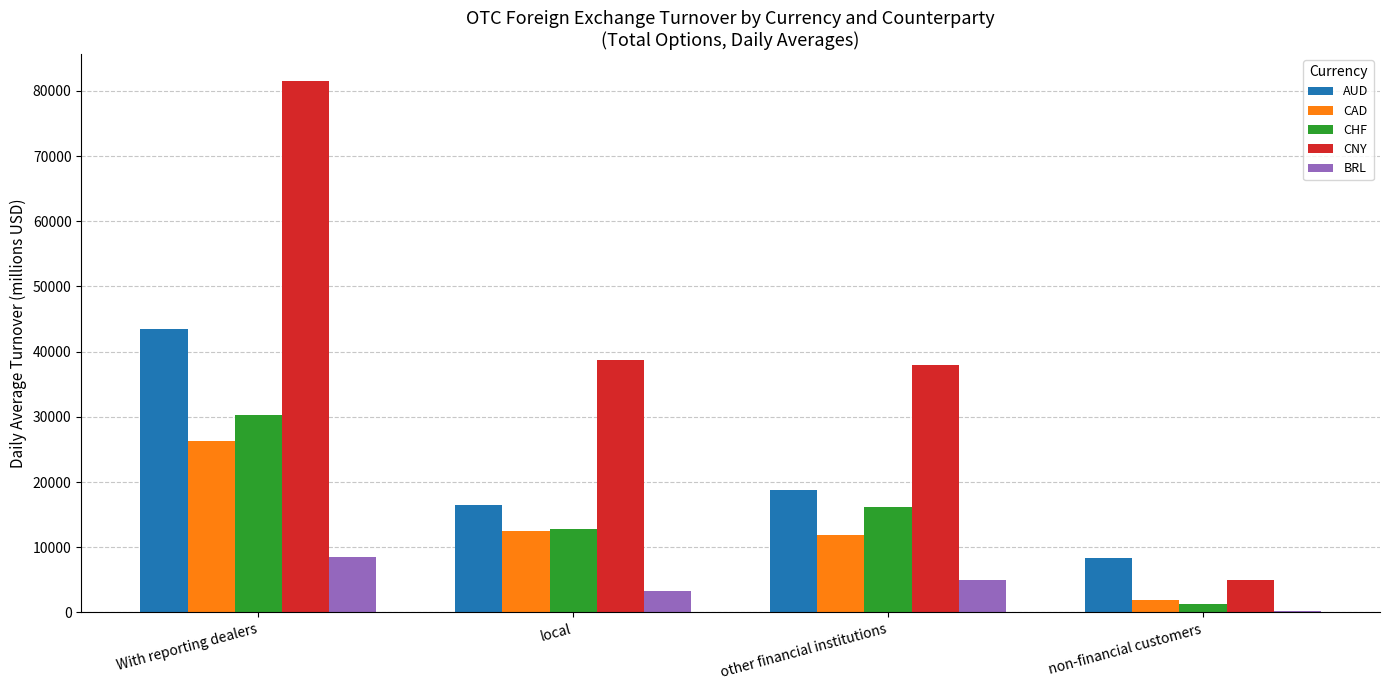

How many values in the CAD series are below 12544?

2